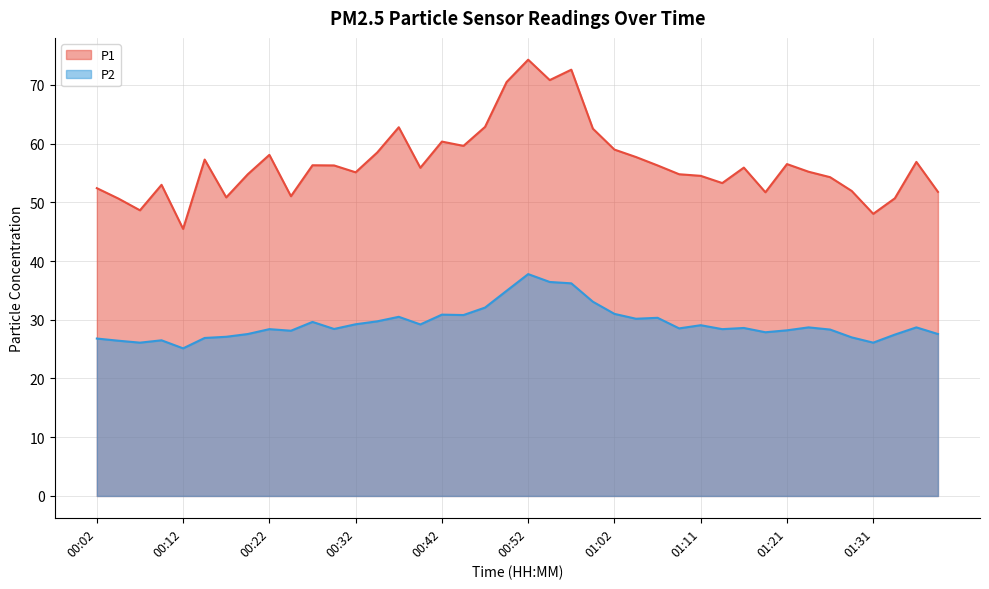

Which has a higher value, 01:19 or 00:07?

01:19